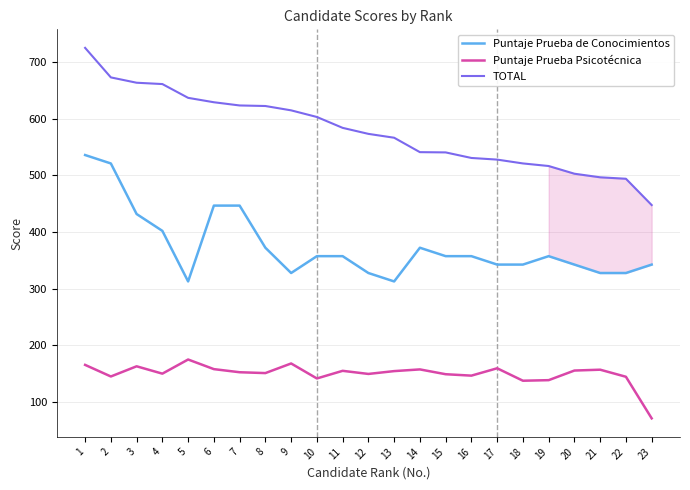

At which category does the chart reach its minimum across all series?

23